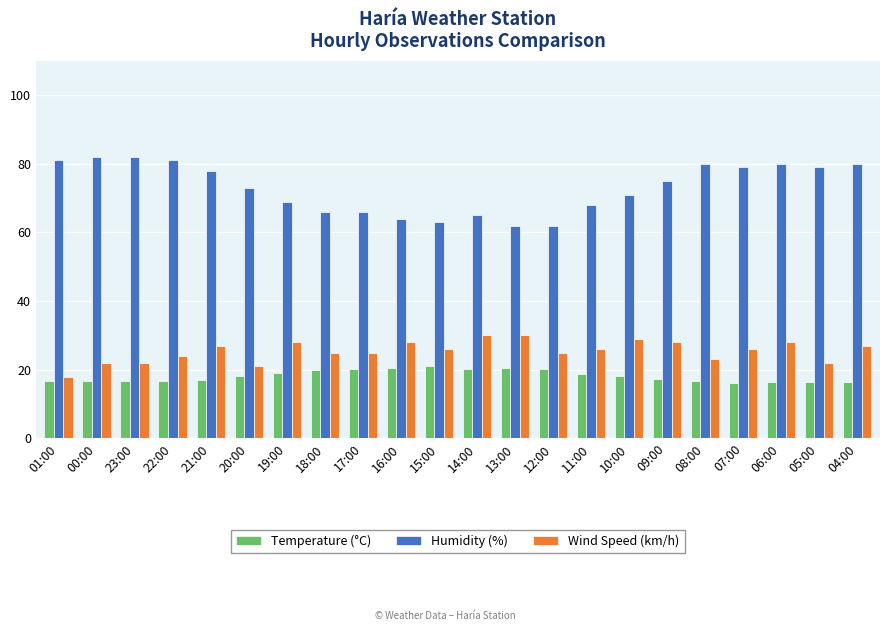

The Wind Speed (km/h) series shows 23.0 at 08:00. True or false?

True